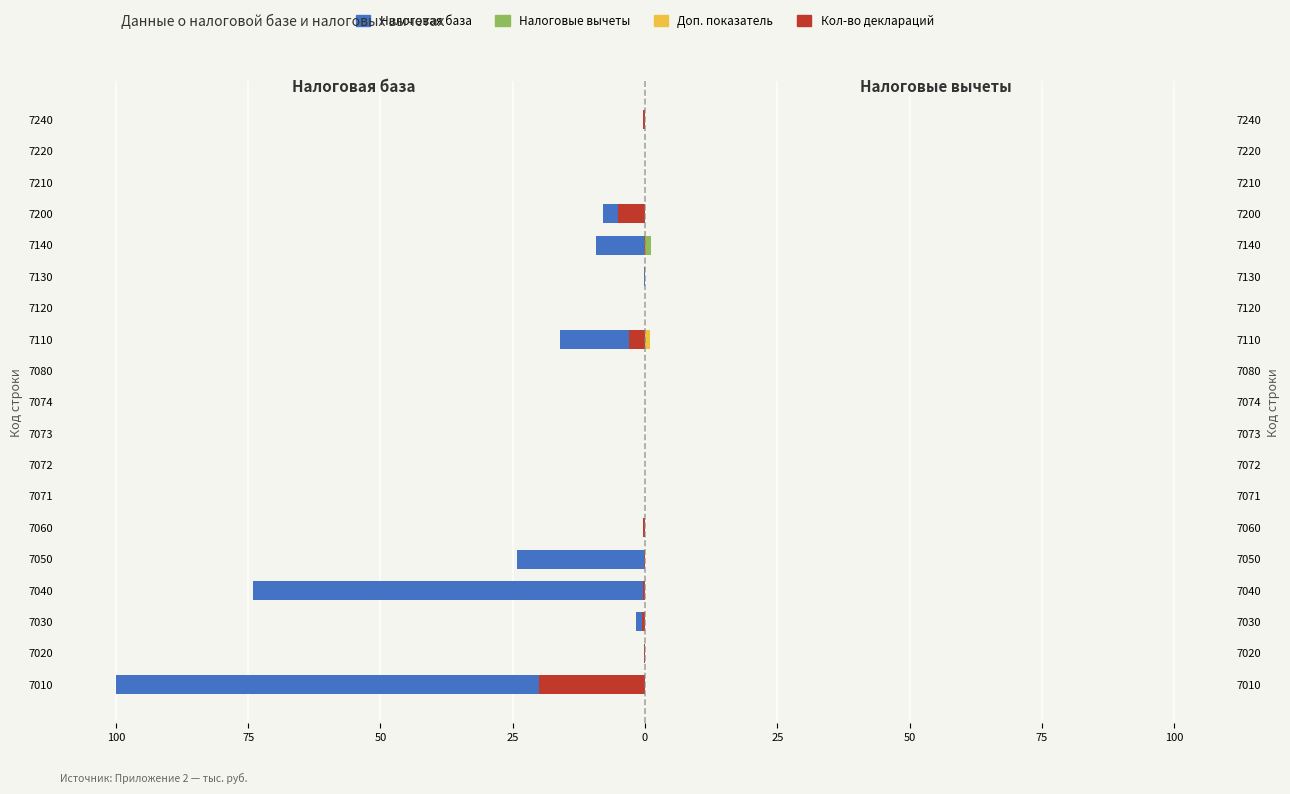

The value of Доп. показатель at 7074 is 0.0. True or false?

True